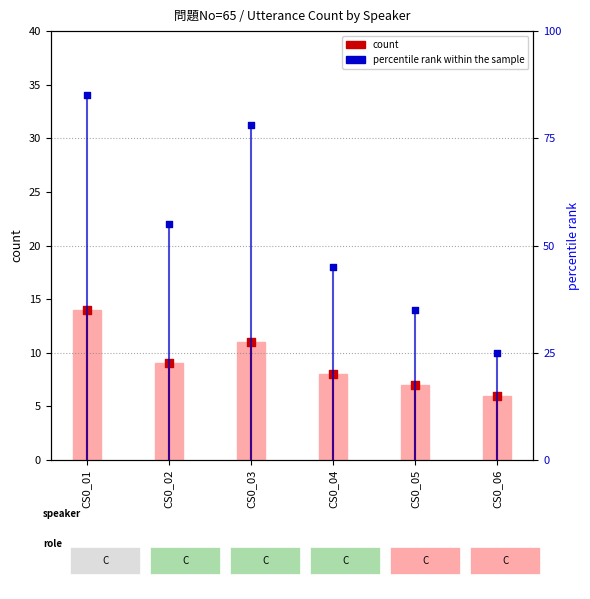

What is the ratio of the value at CS0_04 to the value at CS0_03?

0.7